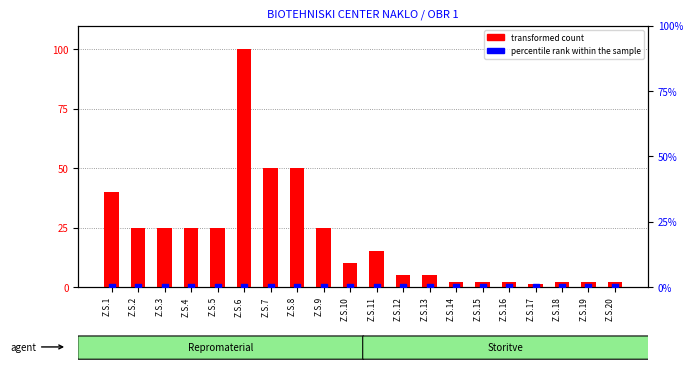

Which series has the largest total across all categories?

transformed count